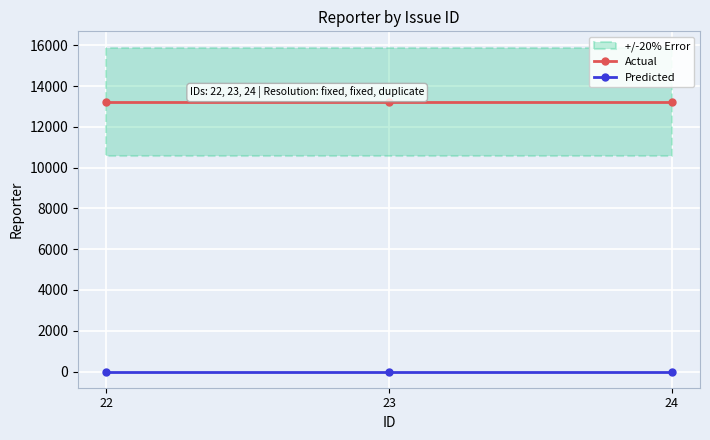

What is the sum of the Actual values at 24 and 22?

26486